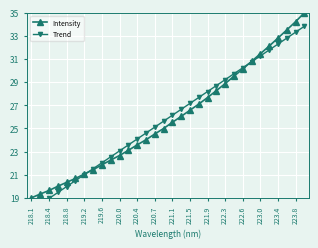

What is the value of the Intensity point at the 31st from the left?

34.2